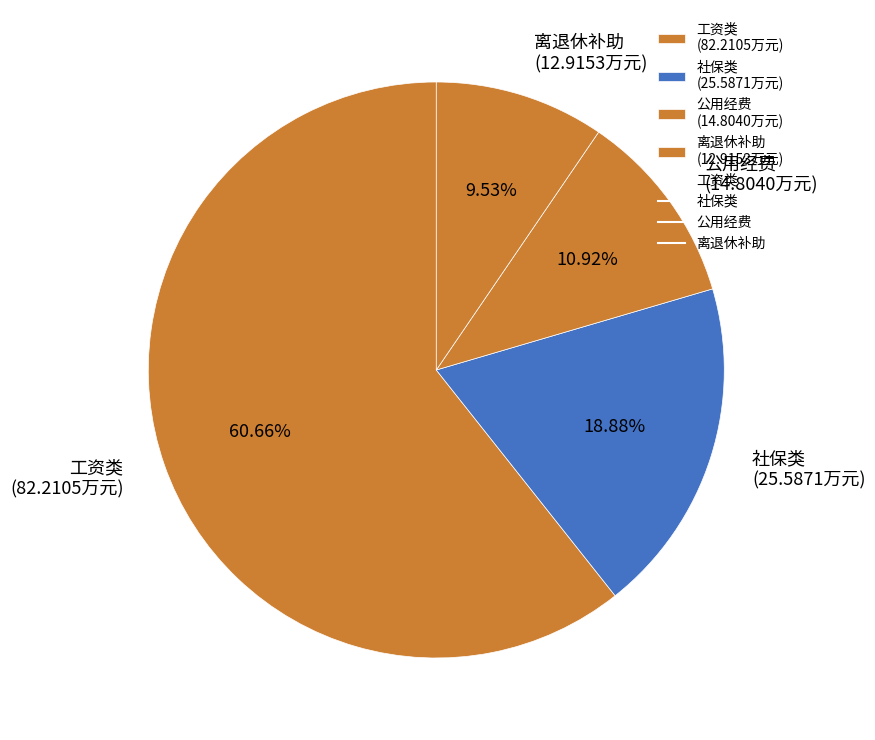

Rank the categories by value from highest to lowest.

工资类 (82.2105万元), 社保类 (25.5871万元), 公用经费 (14.8040万元), 离退休补助 (12.9153万元)